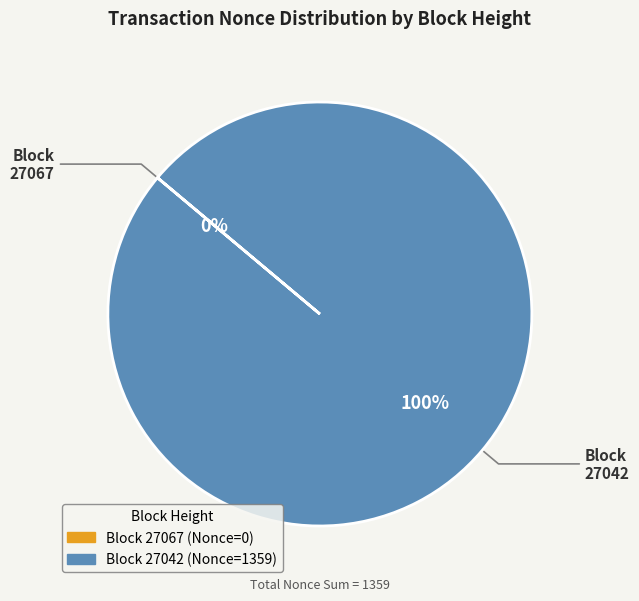

To the nearest percent, what percentage of the pie is 27042?

100%